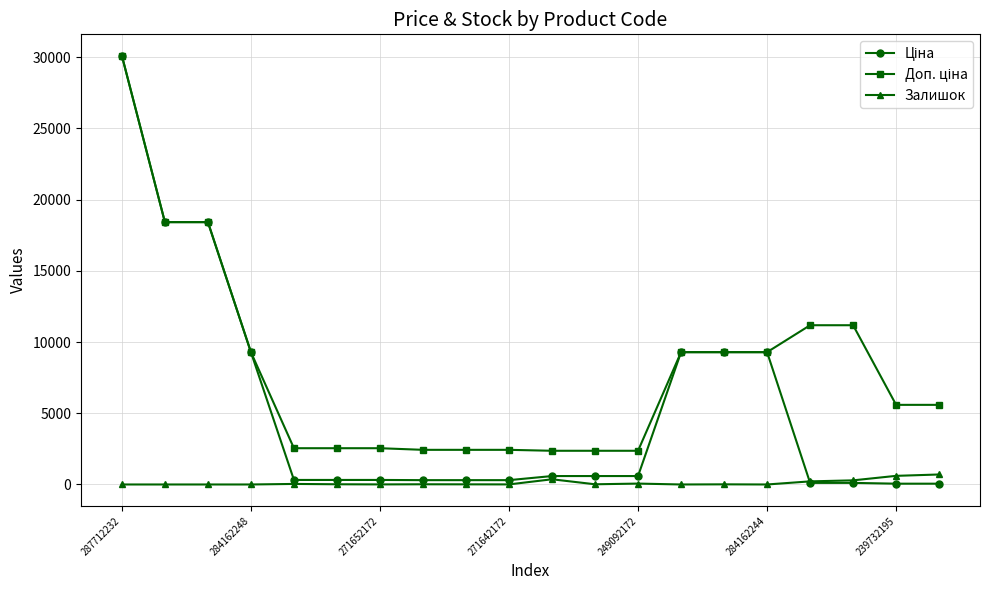

What is the maximum value shown in the chart?

30102.8